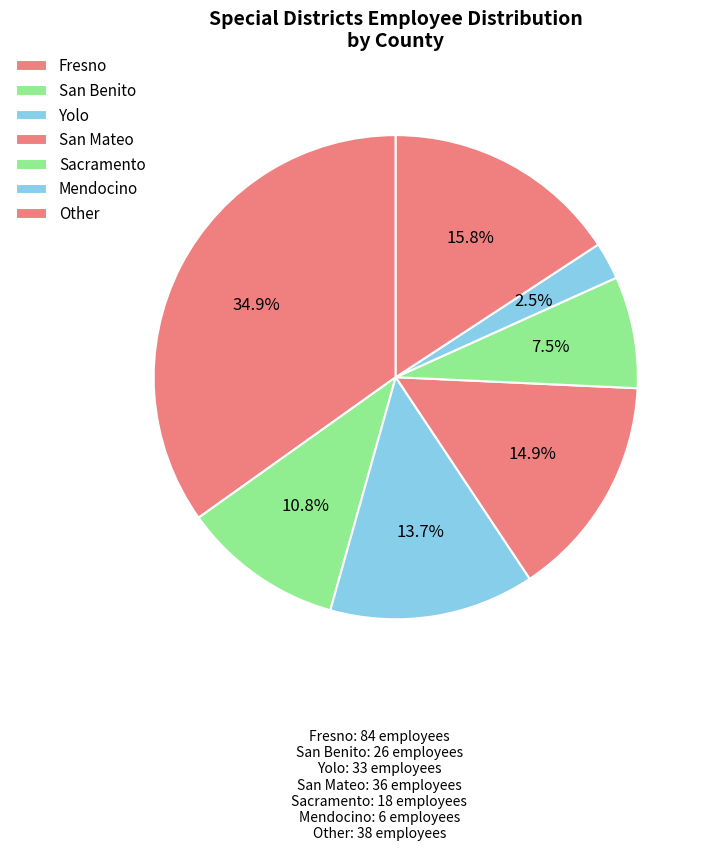

To the nearest percent, what portion does San Mateo represent?

15%